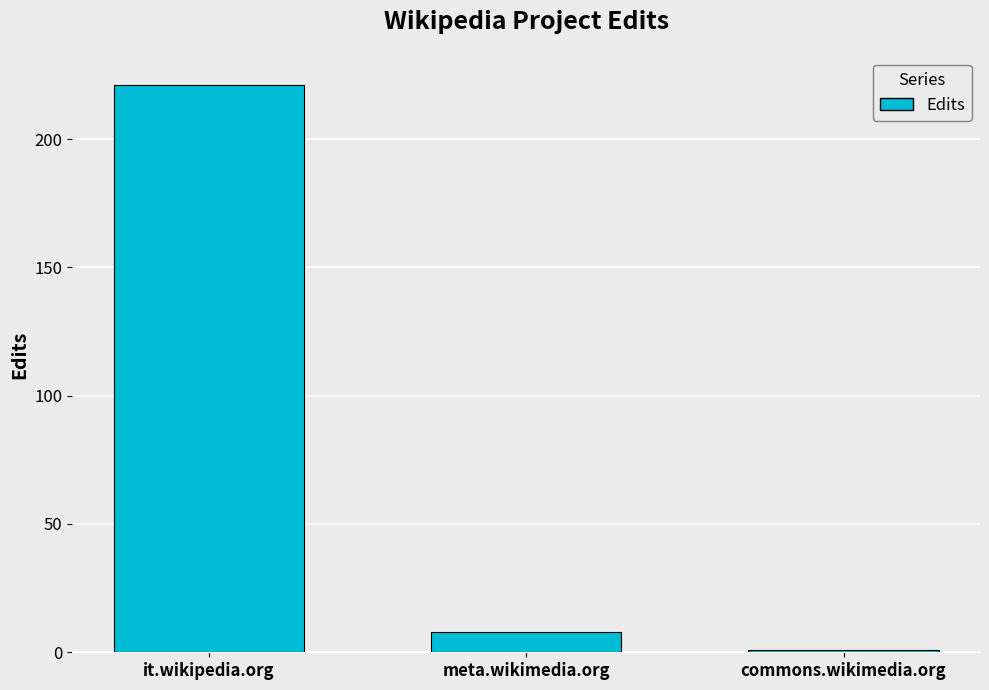

What is the change in value from it.wikipedia.org to commons.wikimedia.org?

-220